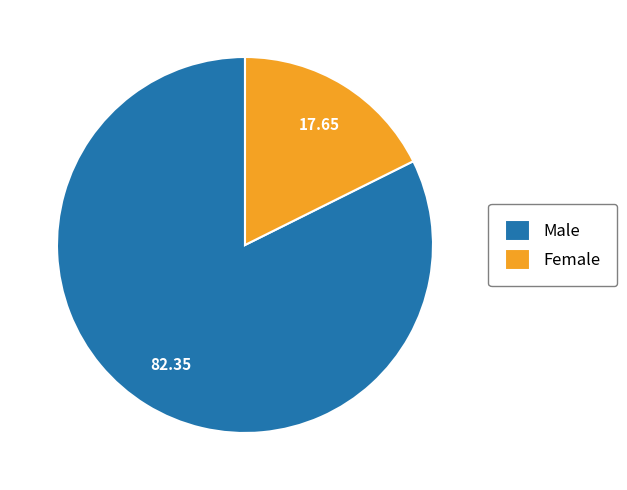

True or false: Male accounts for 82% of the total.

True